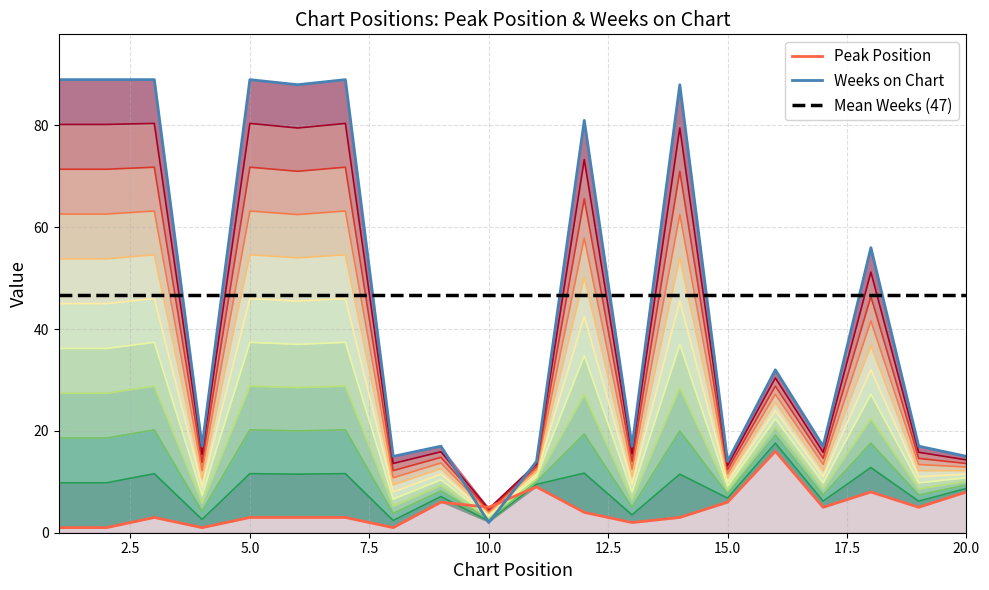

At which category does Weeks on Chart reach its first local peak?

5